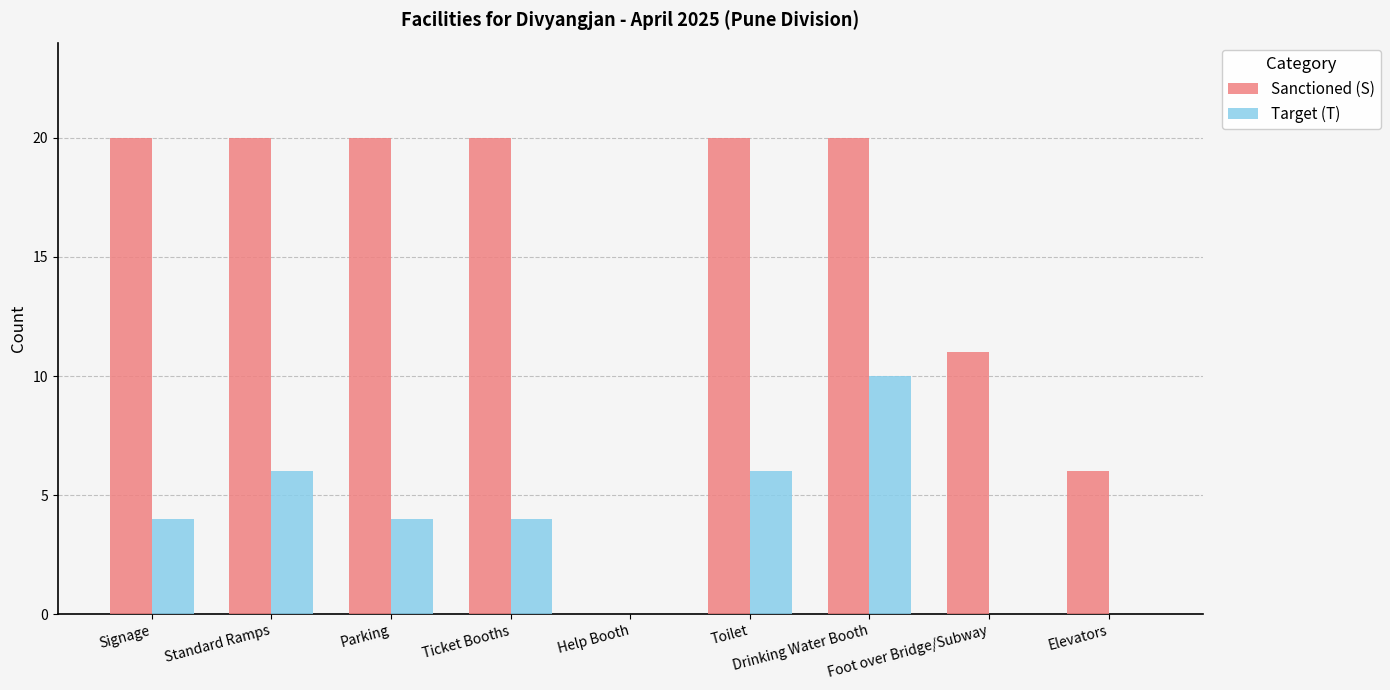

What is the sum of all Sanctioned (S) values?

137